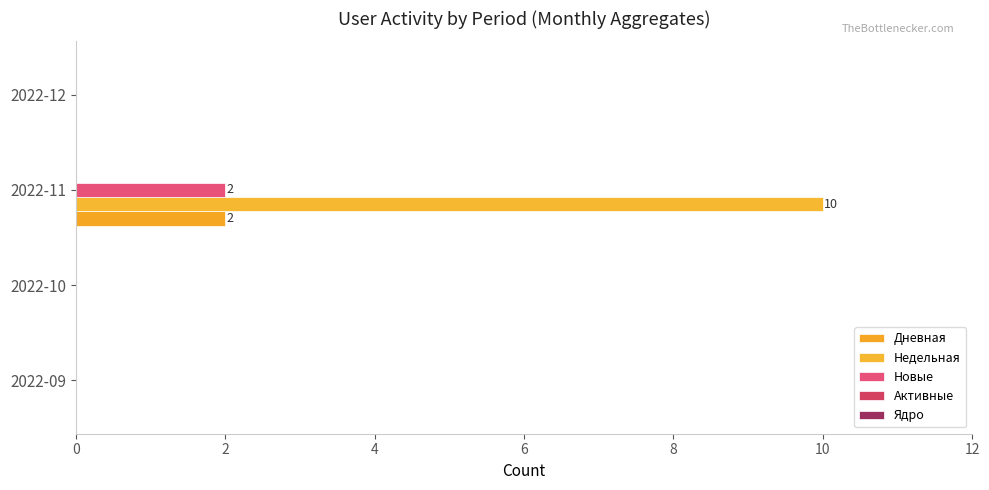

Which series has the widest spread of values?

Недельная